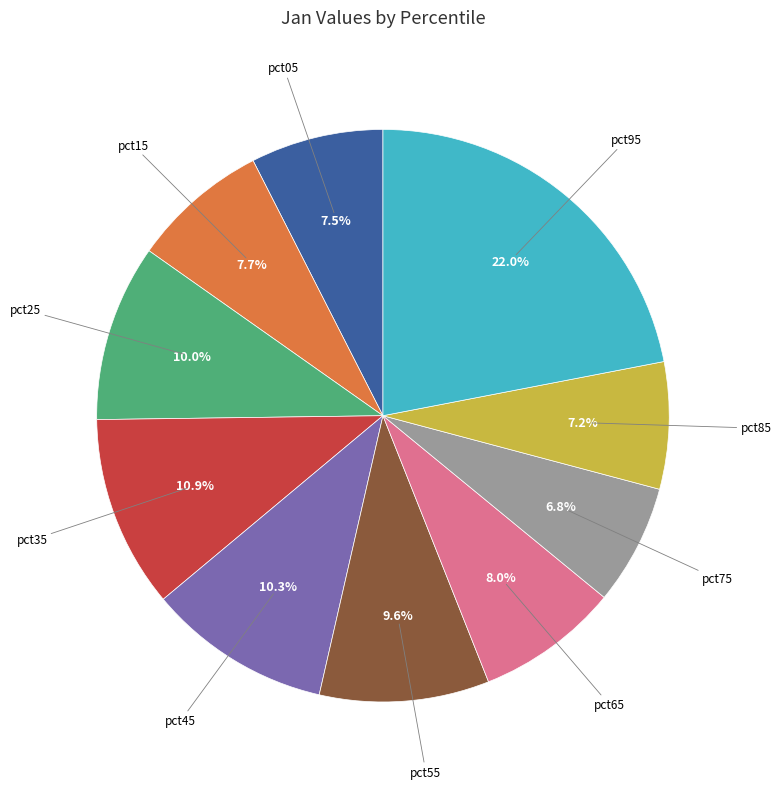

Is there any slice that represents more than half of the pie?

No